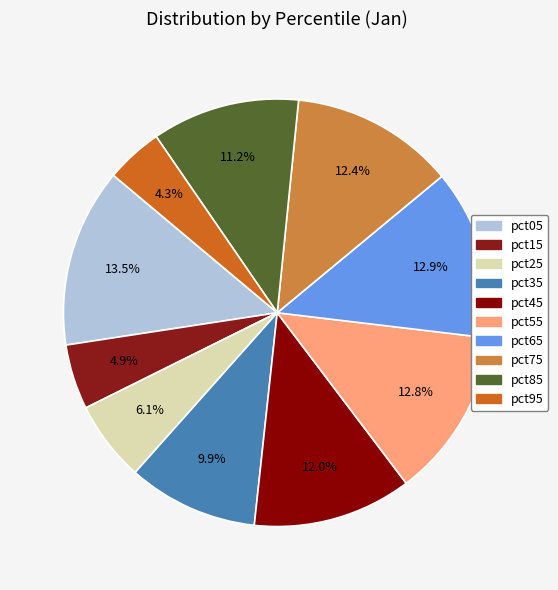

Rank the categories by value from lowest to highest.

pct95, pct15, pct25, pct35, pct85, pct45, pct75, pct55, pct65, pct05